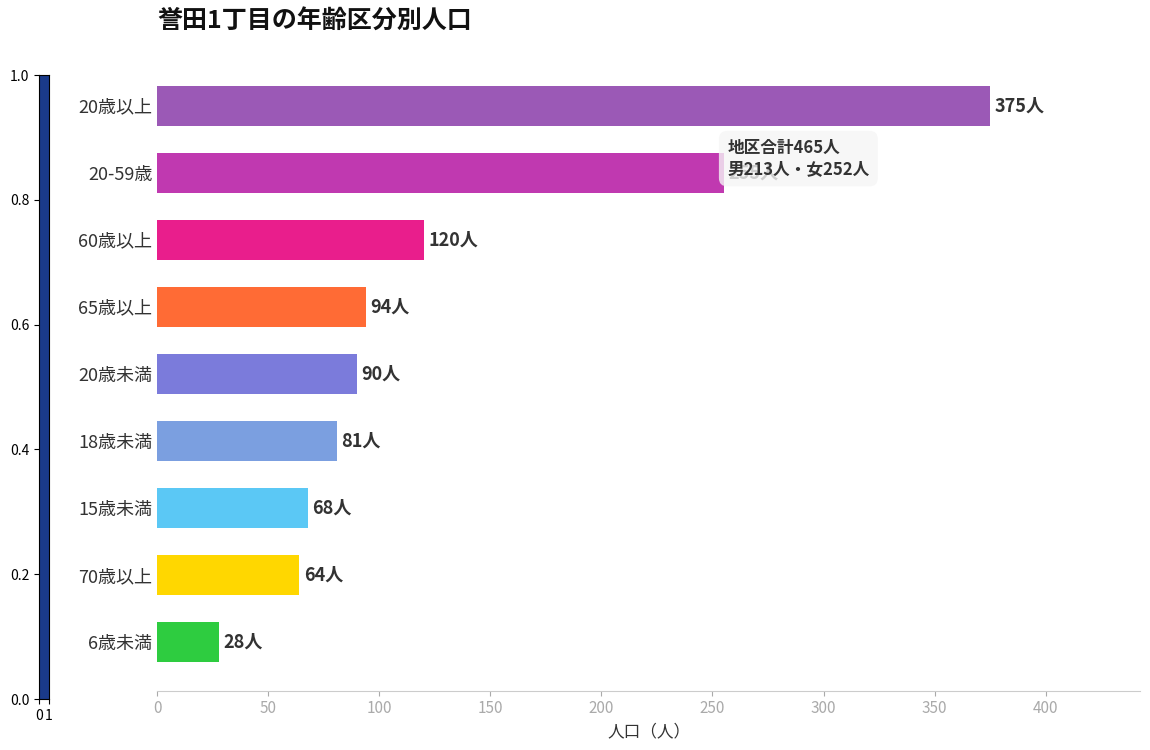

Which label corresponds to the largest value in the chart?

20歳以上